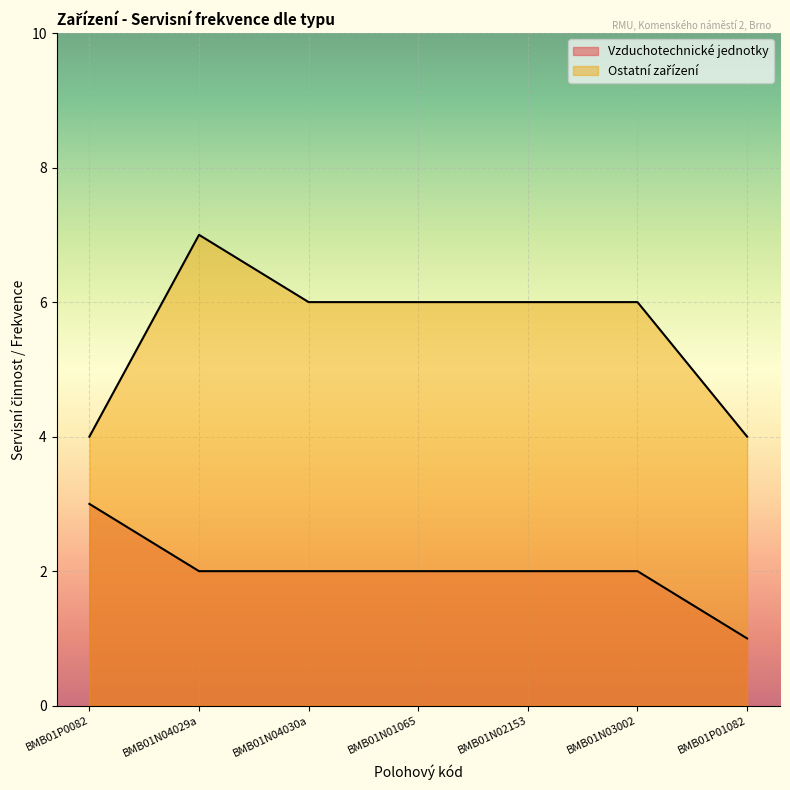

How many lines are shown in the chart?

2